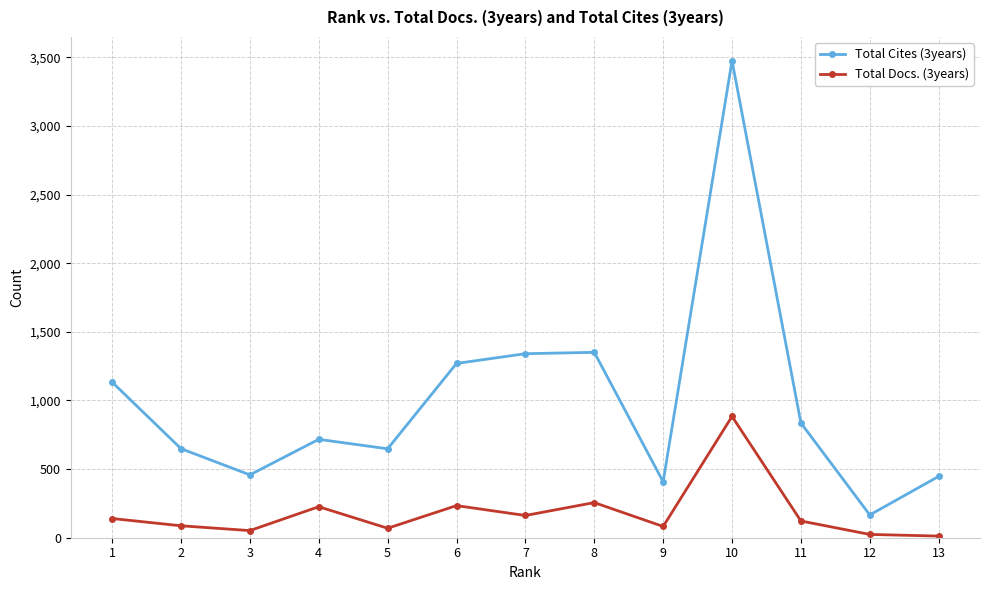

At which category does Total Docs. (3years) reach its first local valley?

3